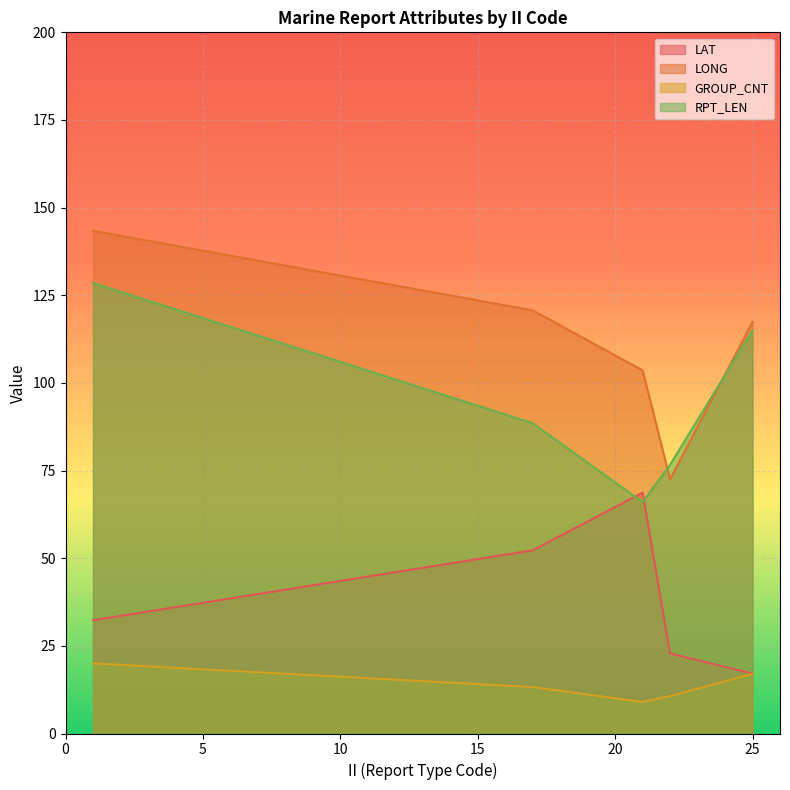

What is the difference between the second highest and second lowest values in the GROUP_CNT series?

6.3